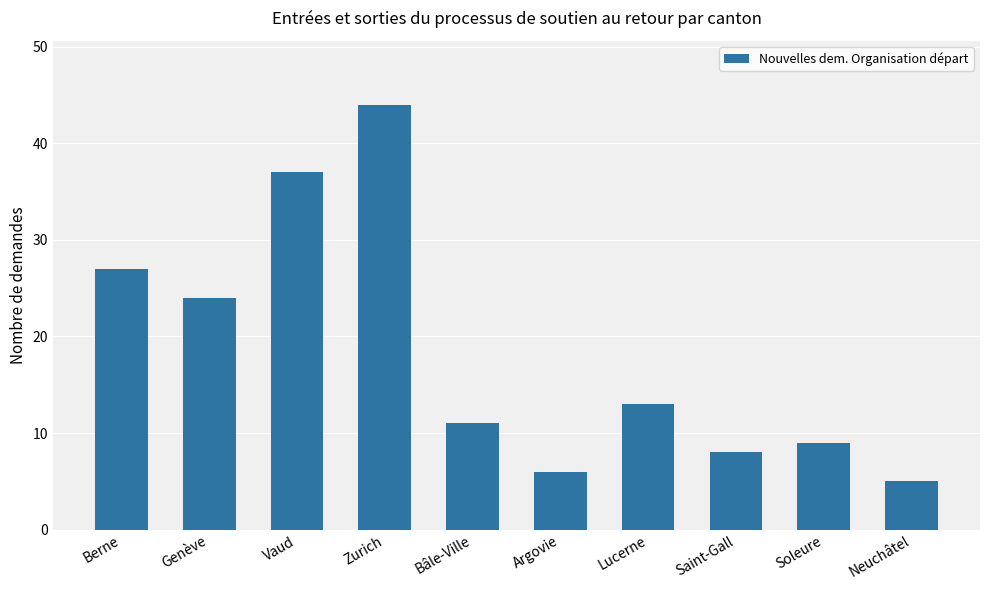

Rank the categories by value from highest to lowest.

Zurich, Vaud, Berne, Genève, Lucerne, Bâle-Ville, Soleure, Saint-Gall, Argovie, Neuchâtel